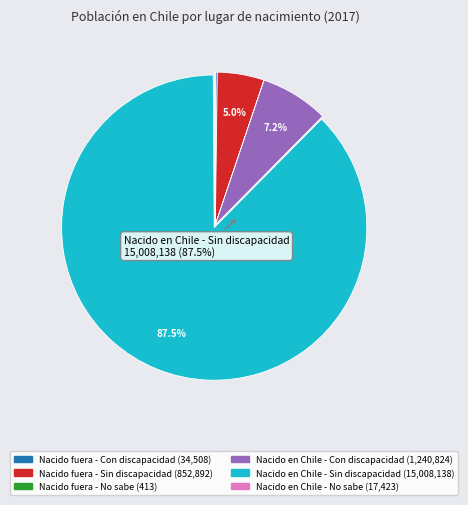

Is there a majority slice in this chart?

Yes